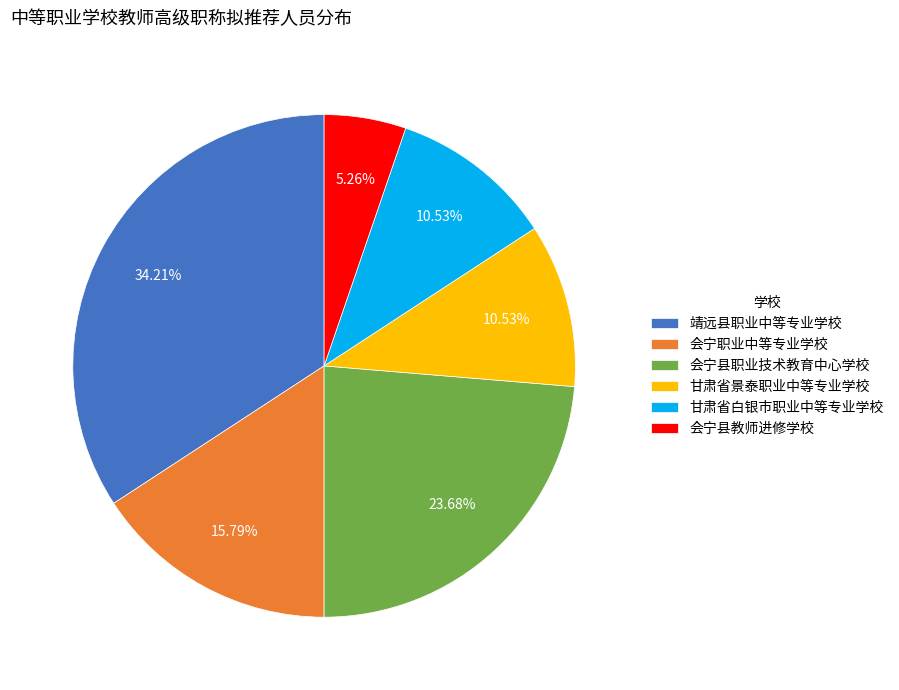

What is the largest slice in the pie chart?

靖远县职业中等专业学校